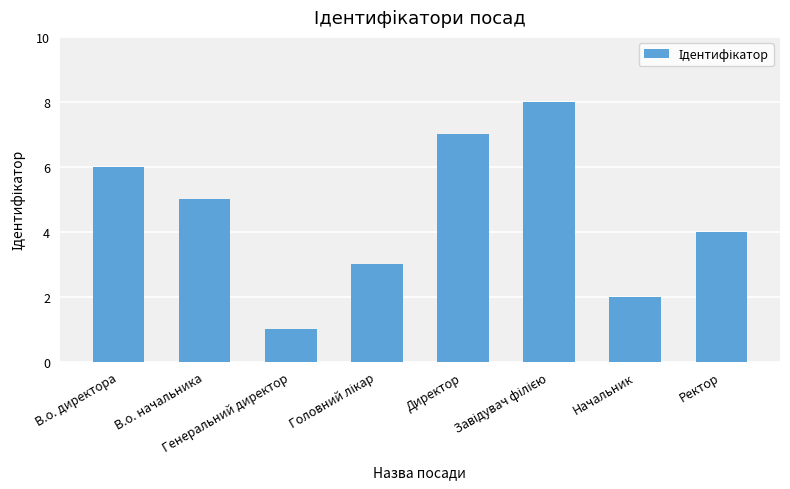

What is the label of the 8th bar from the right?

В.о. директора